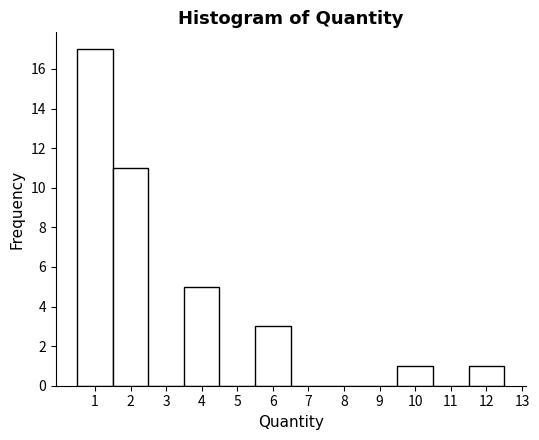

Over which range of the x-axis is the bar tallest?

0.5 to 1.5